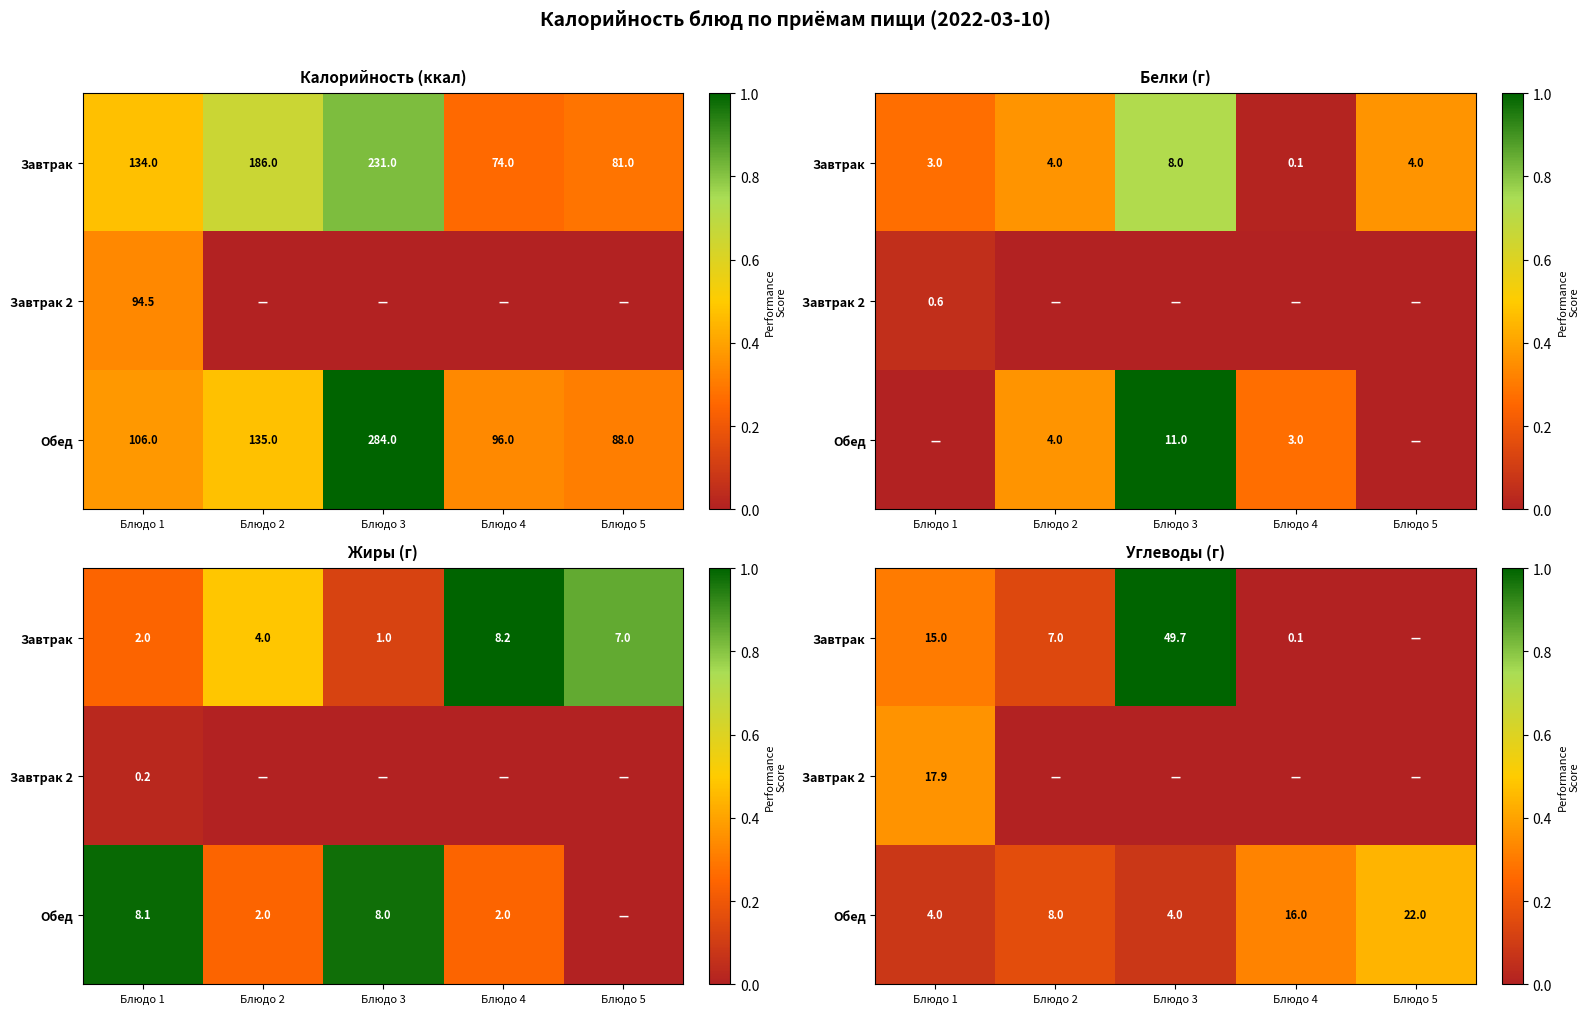

Rank the series by their average value, from lowest to highest.

Завтрак 2, Обед, Завтрак